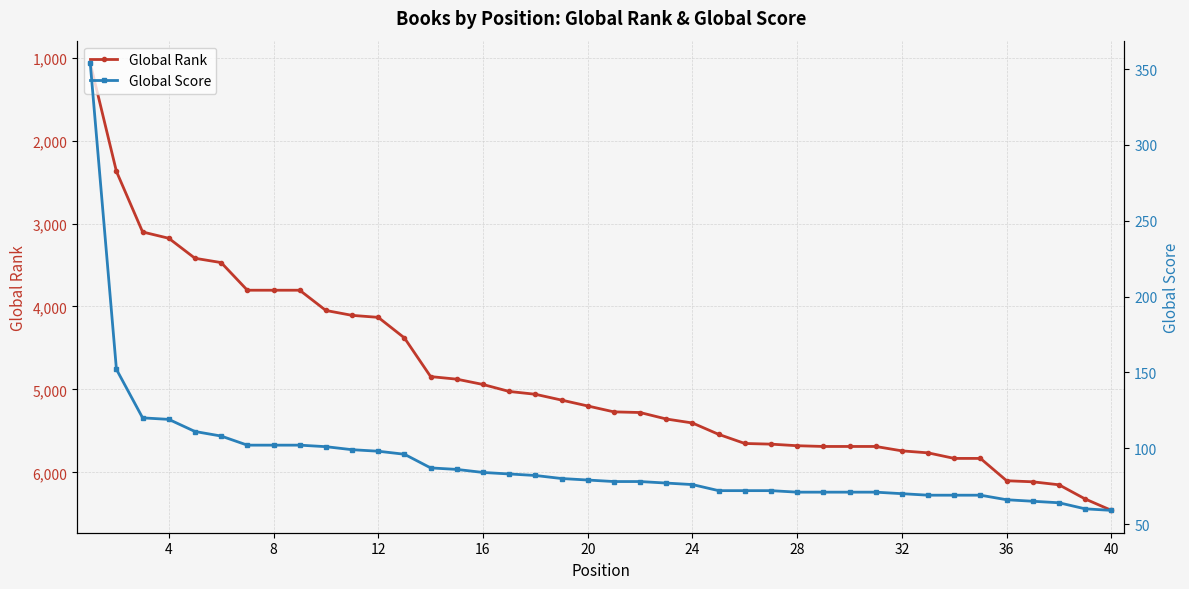

How many distinct data groups are displayed?

2